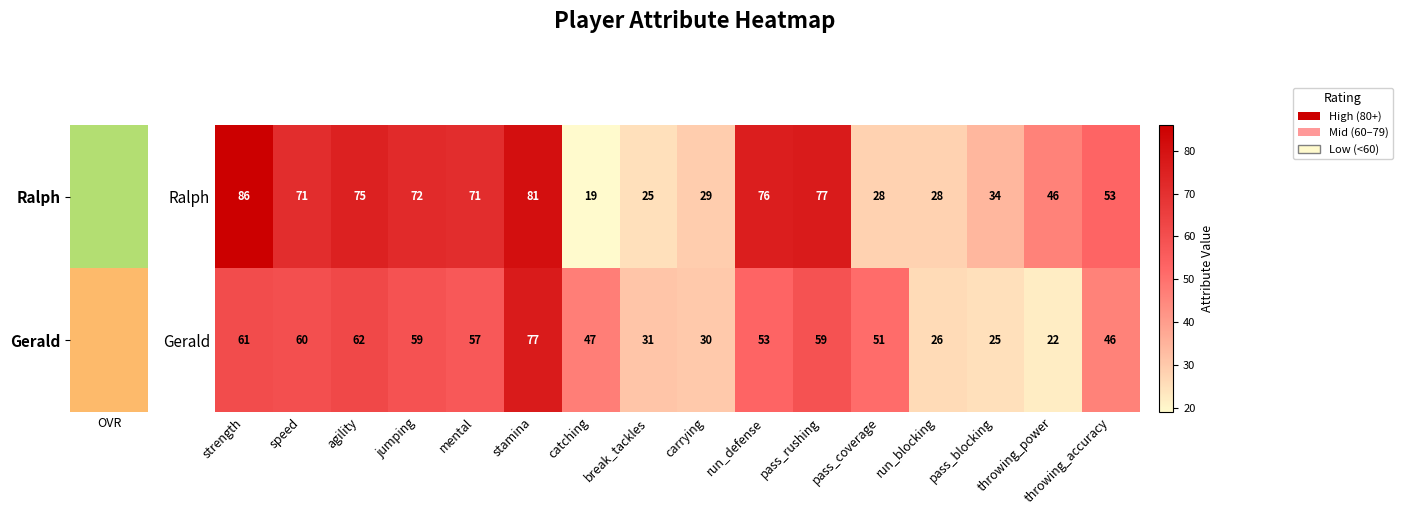

Which category has the lowest value across all series?

catching